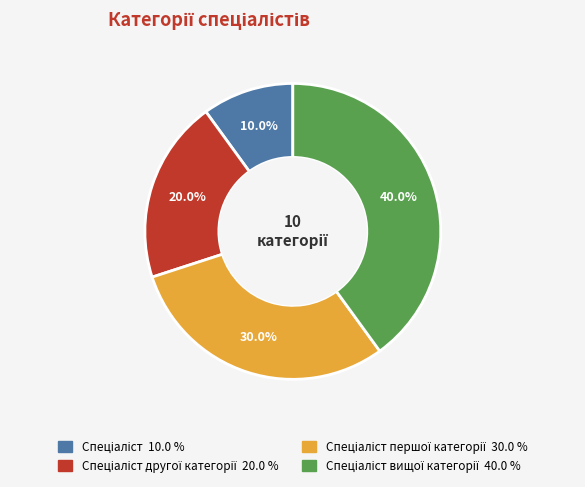

Is there any slice that represents more than half of the pie?

No